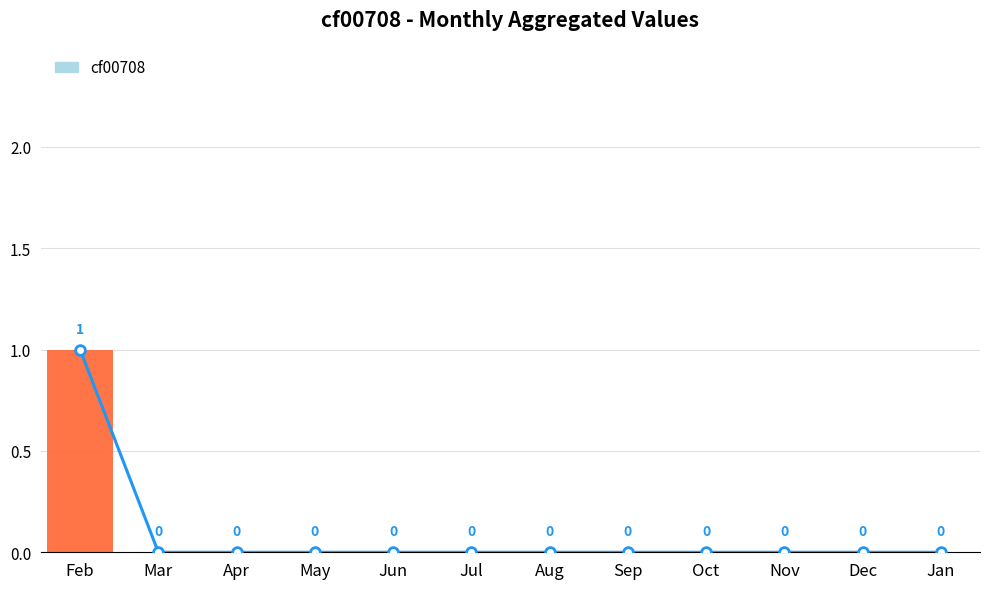

Rank the categories by value from lowest to highest.

Mar, Apr, May, Jun, Jul, Aug, Sep, Oct, Nov, Dec, Jan, Feb